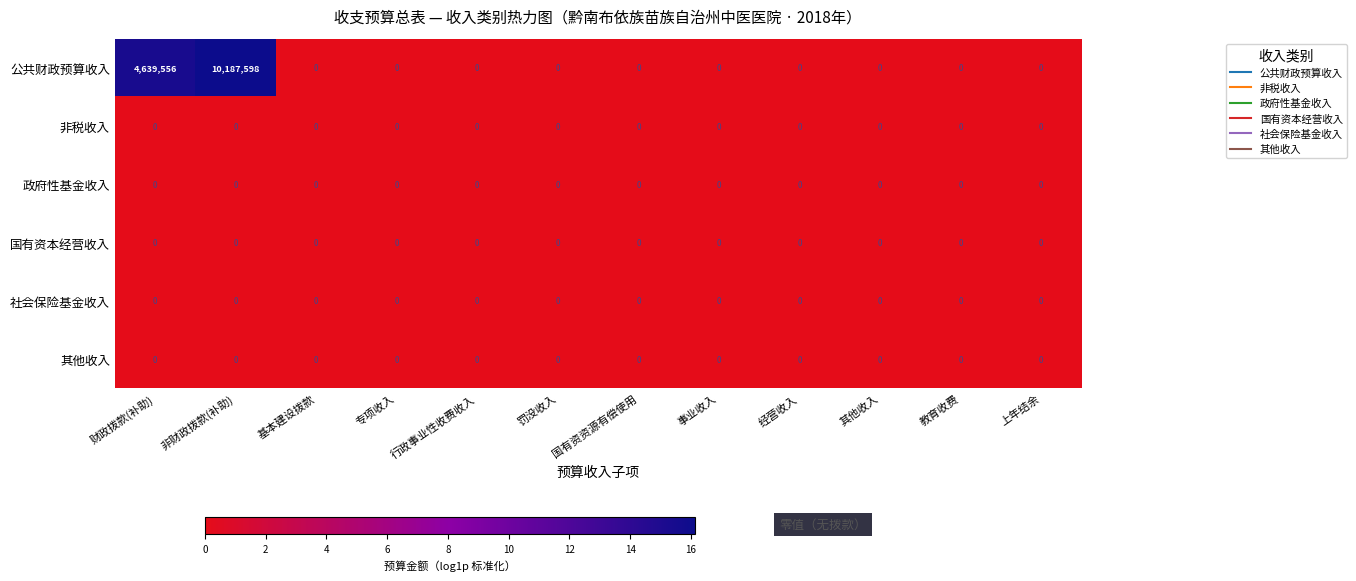

The value of 非税收入 at 专项收入 is 0. True or false?

True